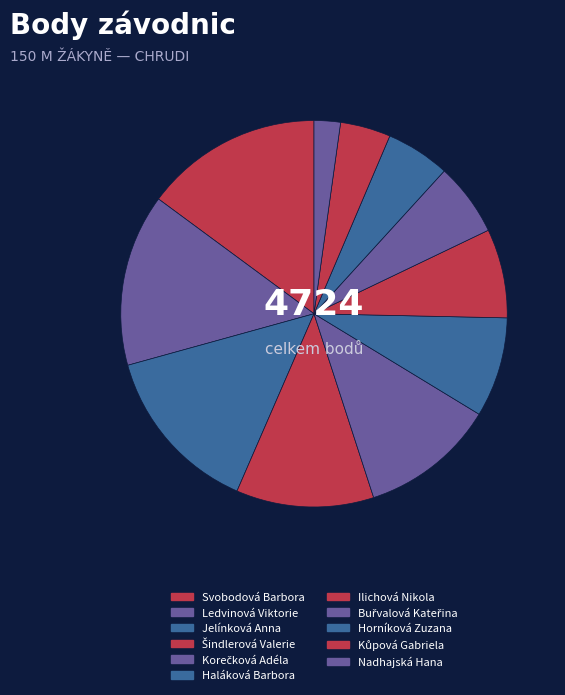

Count the number of slices in the pie.

11